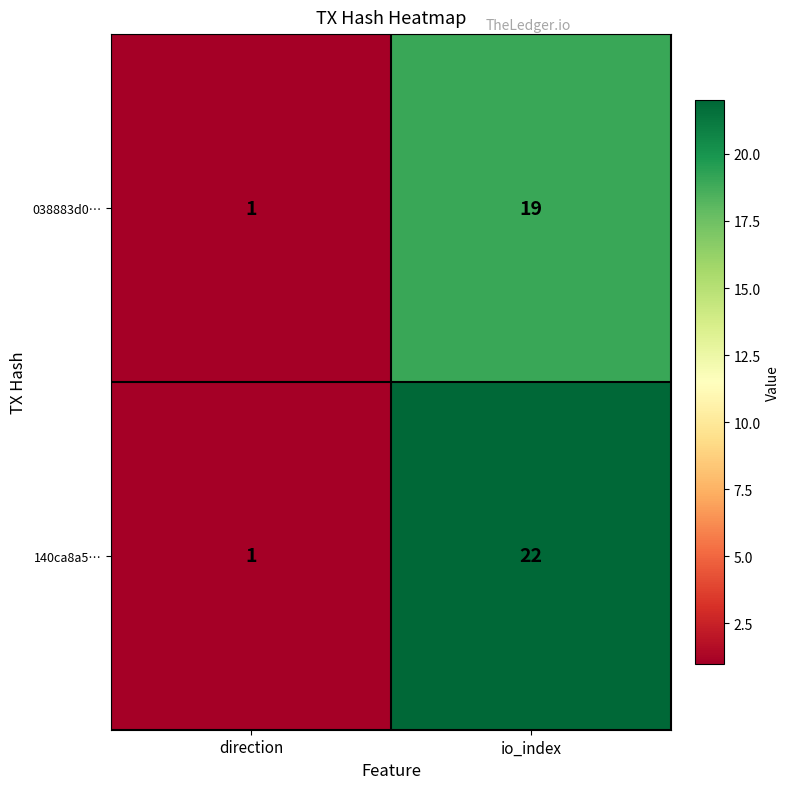

Reading right to left, transcribe all the data shown in this chart.

038883d0…: 19	1
140ca8a5…: 22	1